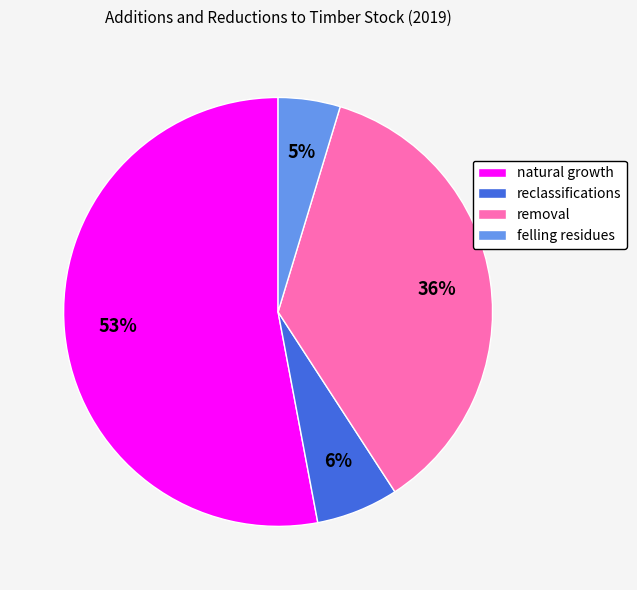

How many slices are in this pie chart?

4